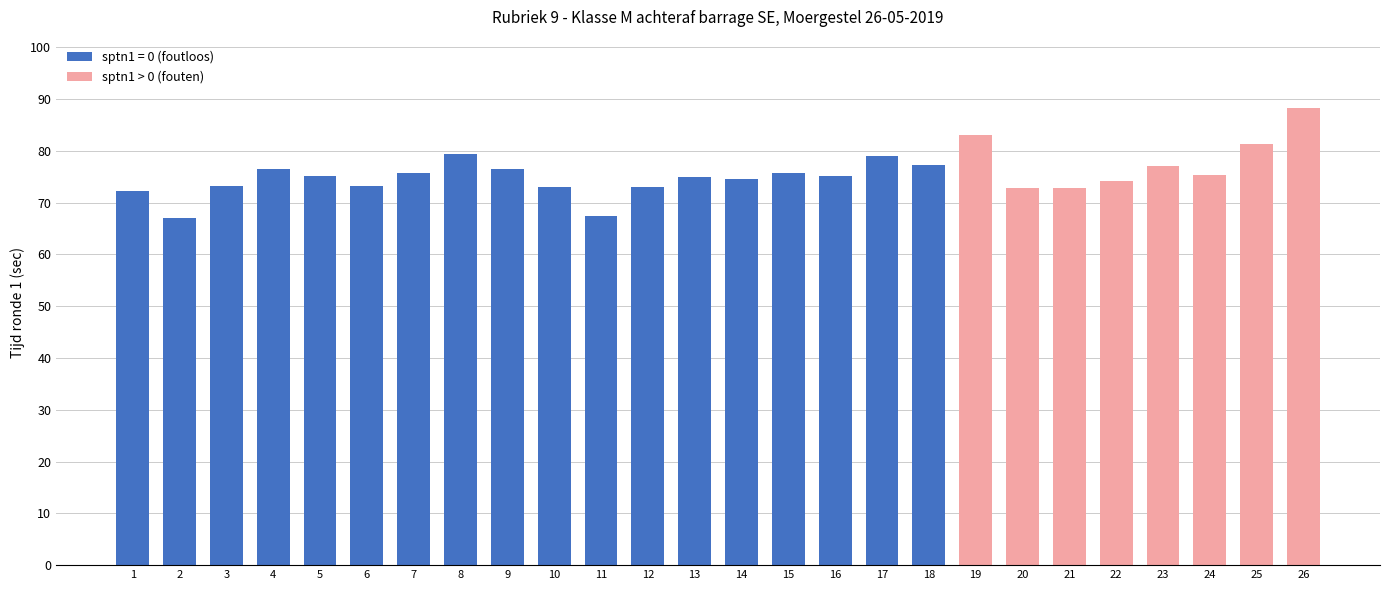

Does the chart contain any negative values?

No